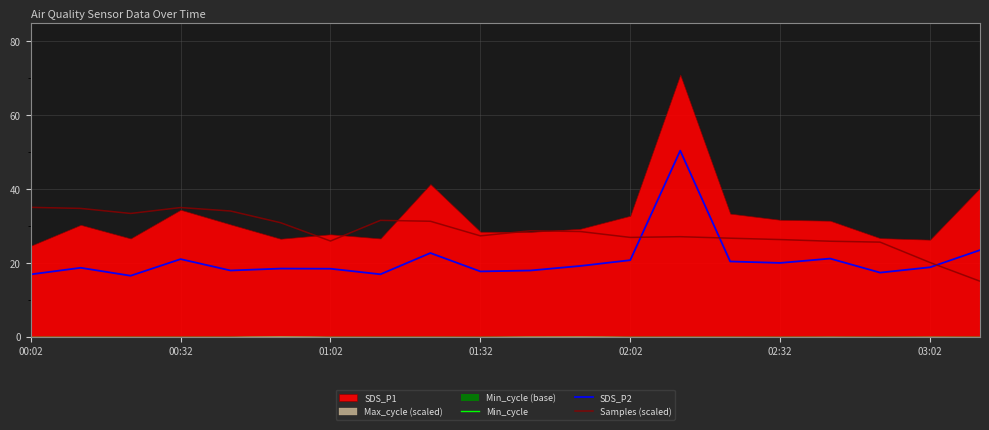

What is the difference between the Samples (scaled) values at 02:32 and 02:02?

0.6